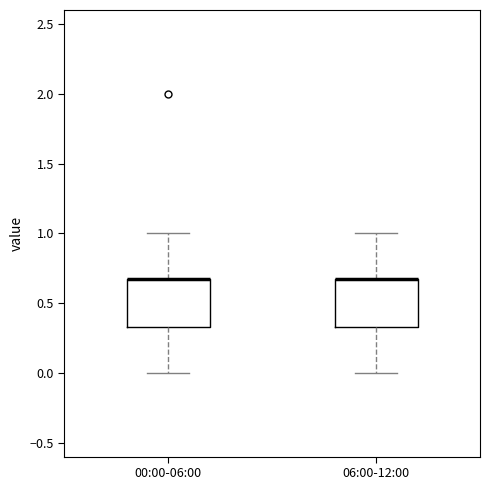

Where is the lower edge of the box for 06:00-12:00 on the y-axis? The values are not printed on the chart, so give them approximately, as read against the axis.

0.35